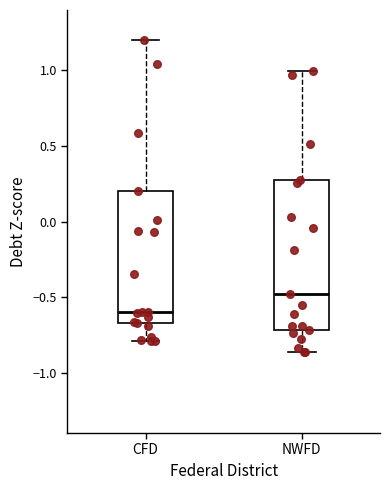

Which box has the highest median line?

NWFD